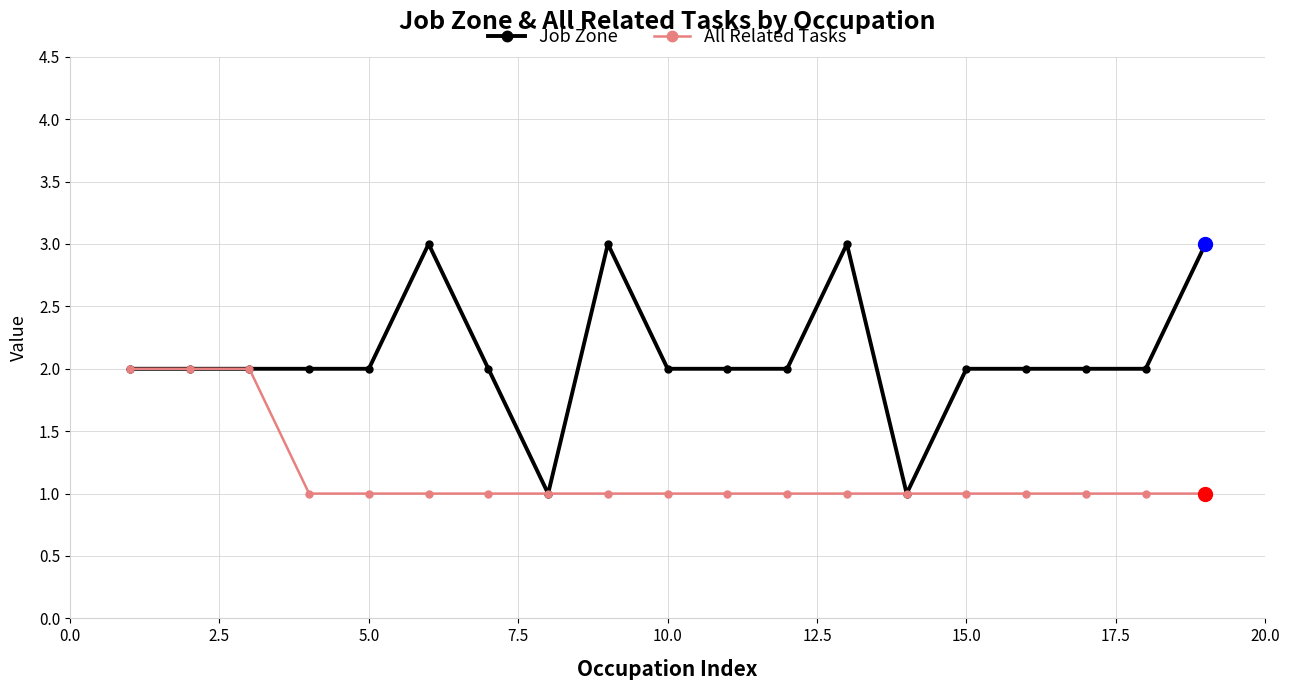

Count the number of data series in this chart.

2